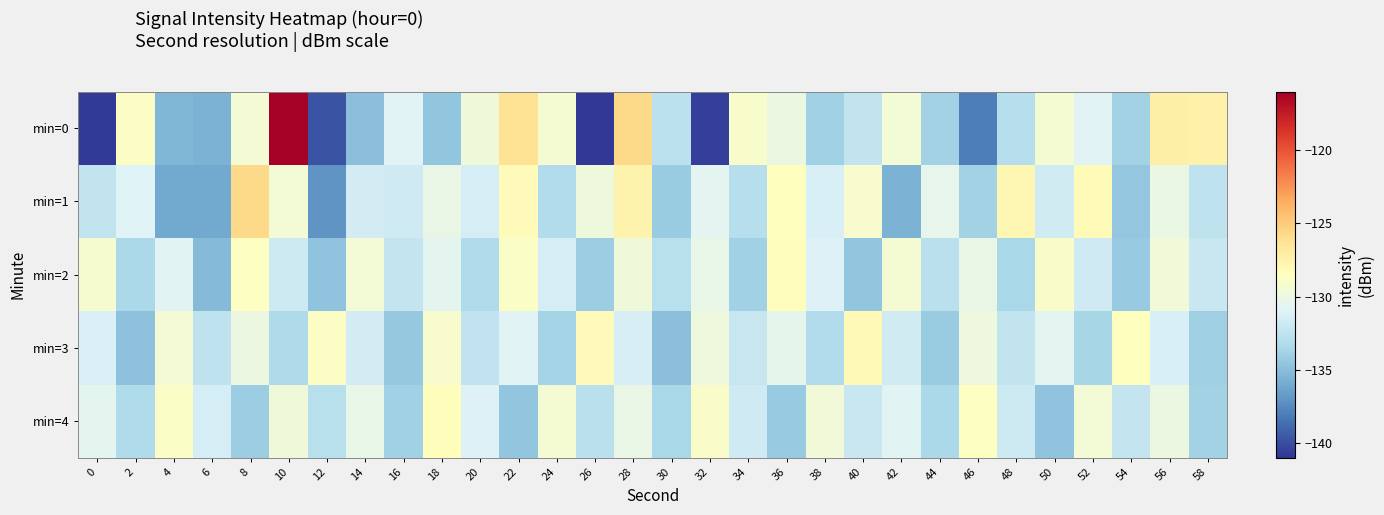

At which category does the chart reach its peak across all series?

10